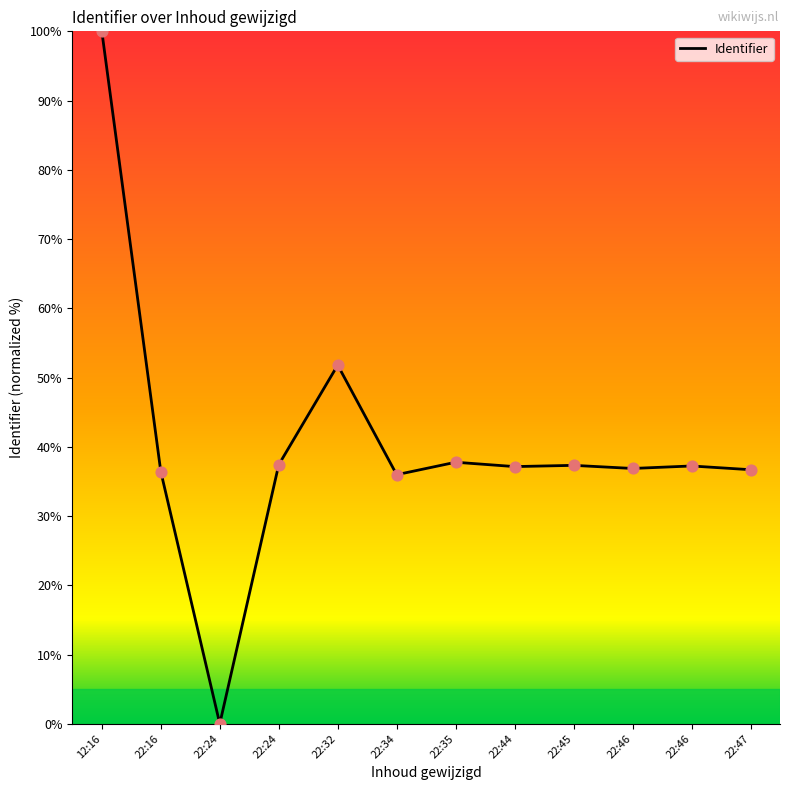

Is this an area chart (filled region under the line)?

No